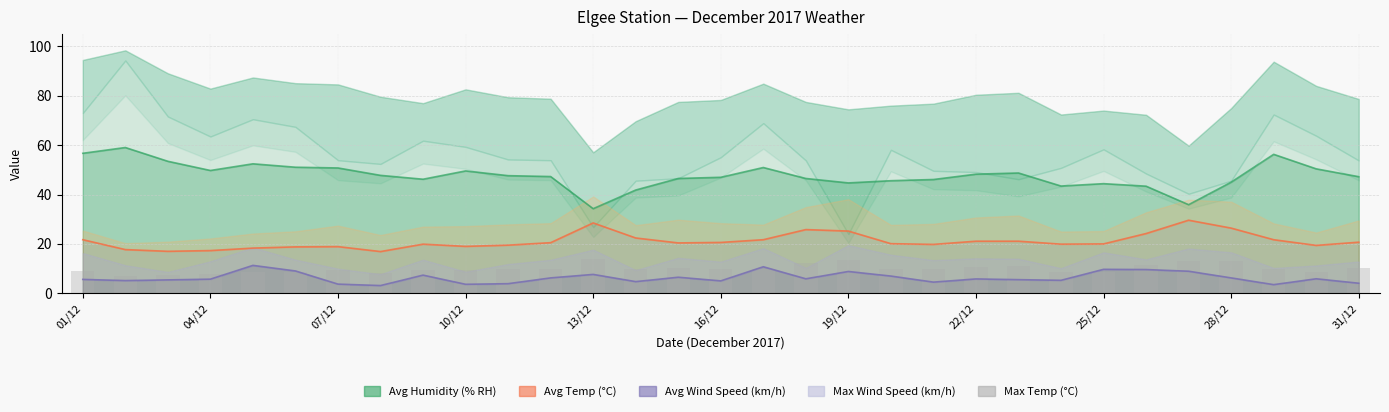

Are the bars grouped side by side (vs. stacked)?

No